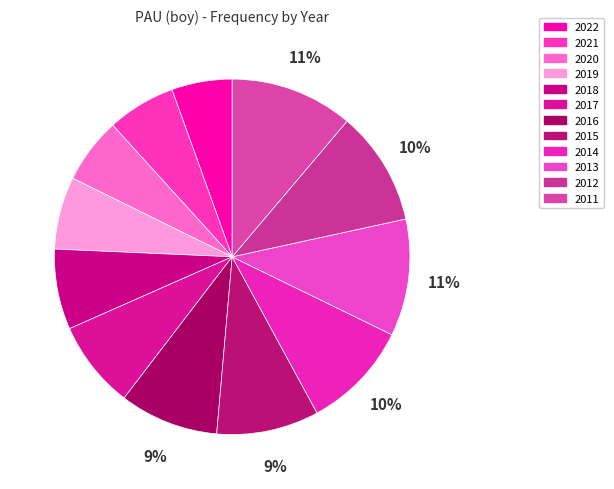

The 2022 slice represents 6% of the pie. True or false?

True